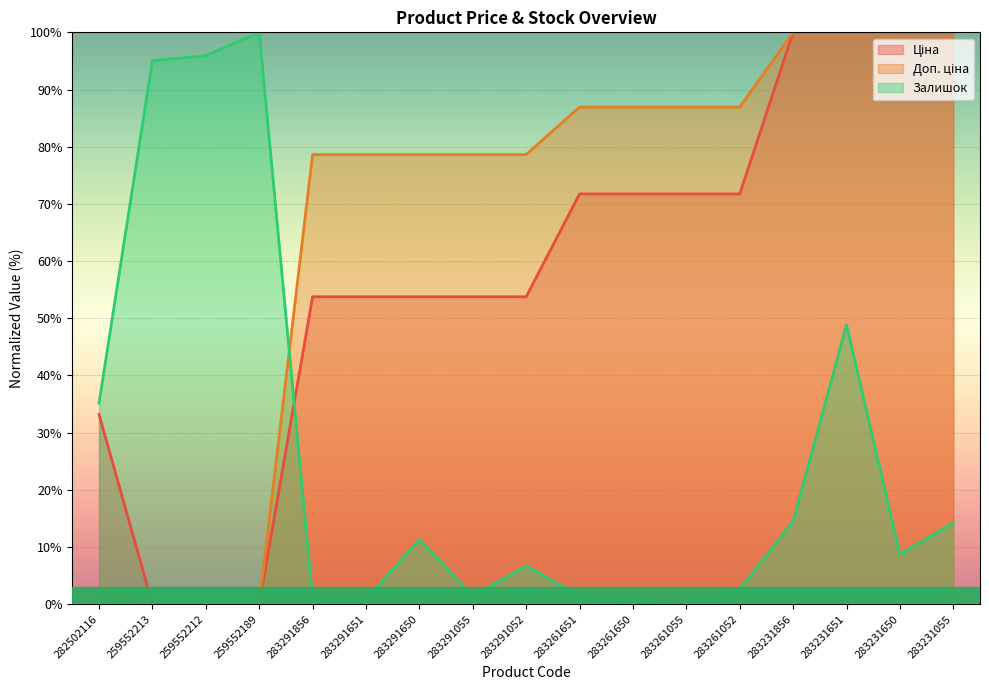

Count the number of data series in this chart.

3